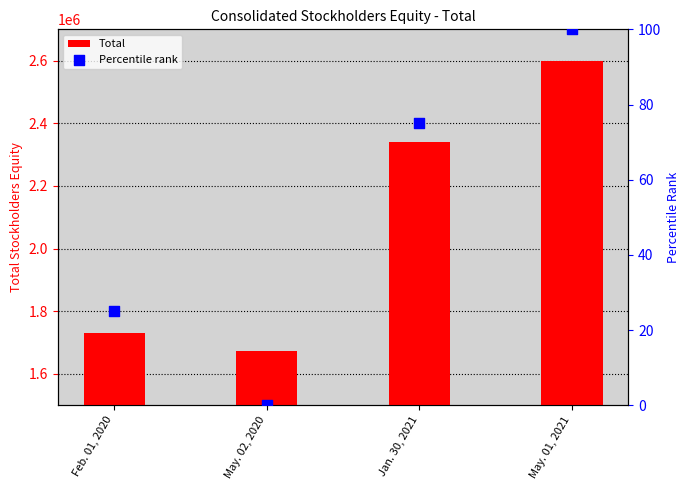

At which category is the sum across all series the highest?

May. 01, 2021